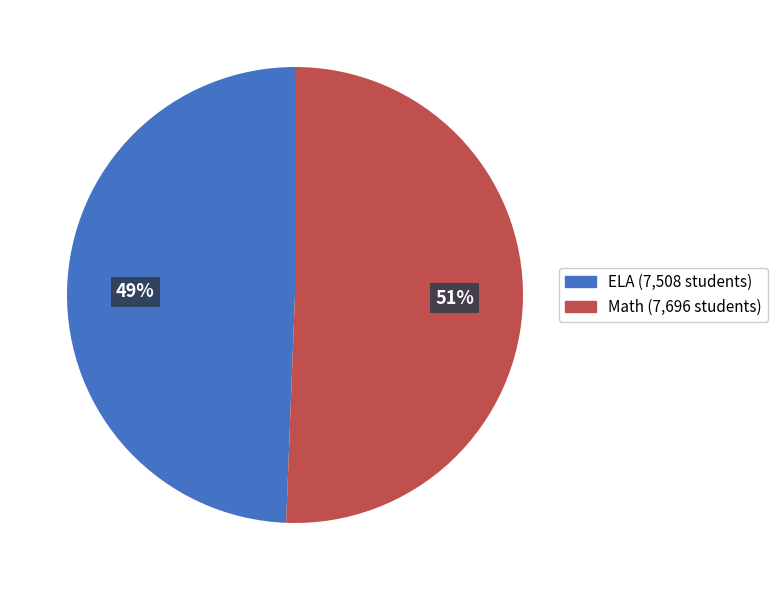

Which has a higher value, Math or ELA?

Math